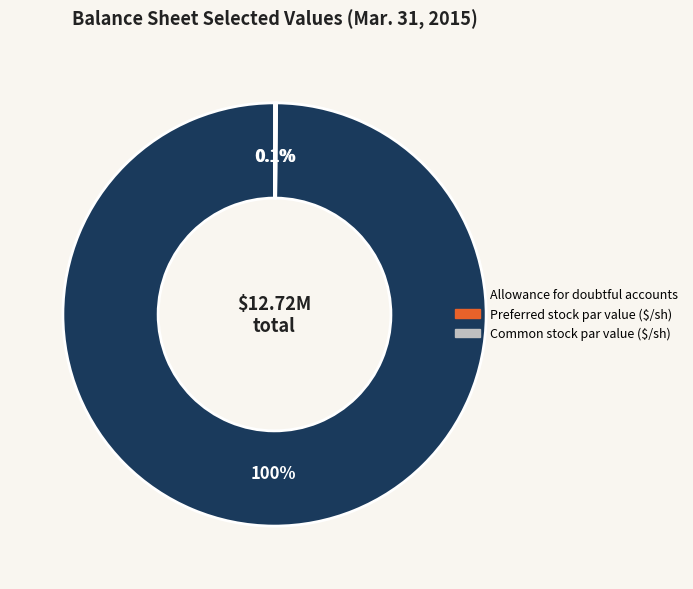

Is there a majority slice in this chart?

Yes